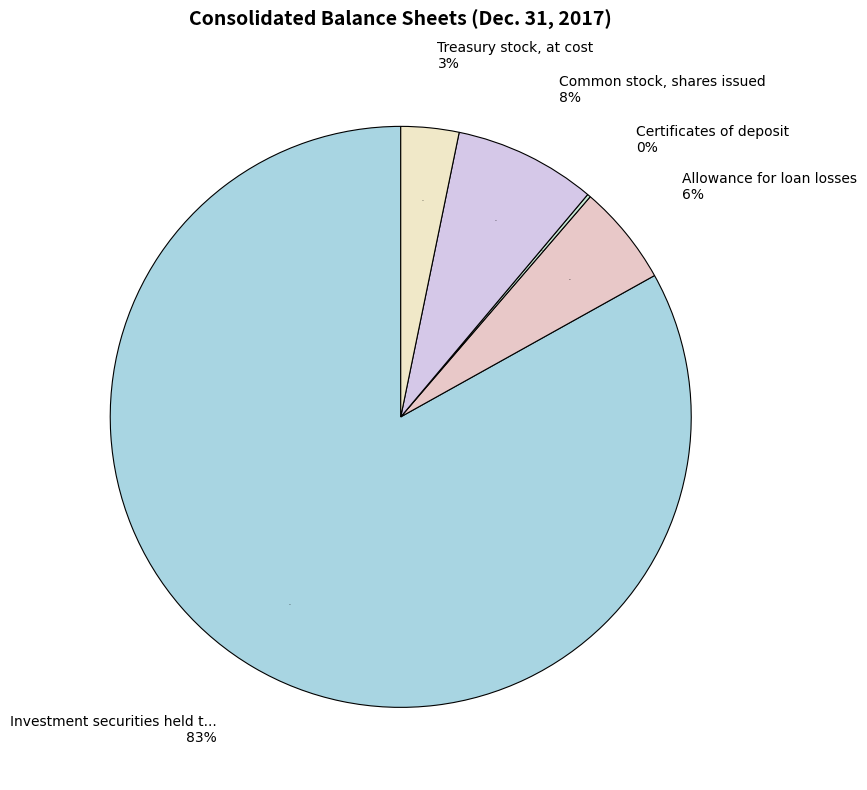

The Investment securities held to maturity slice represents 83% of the pie. True or false?

True